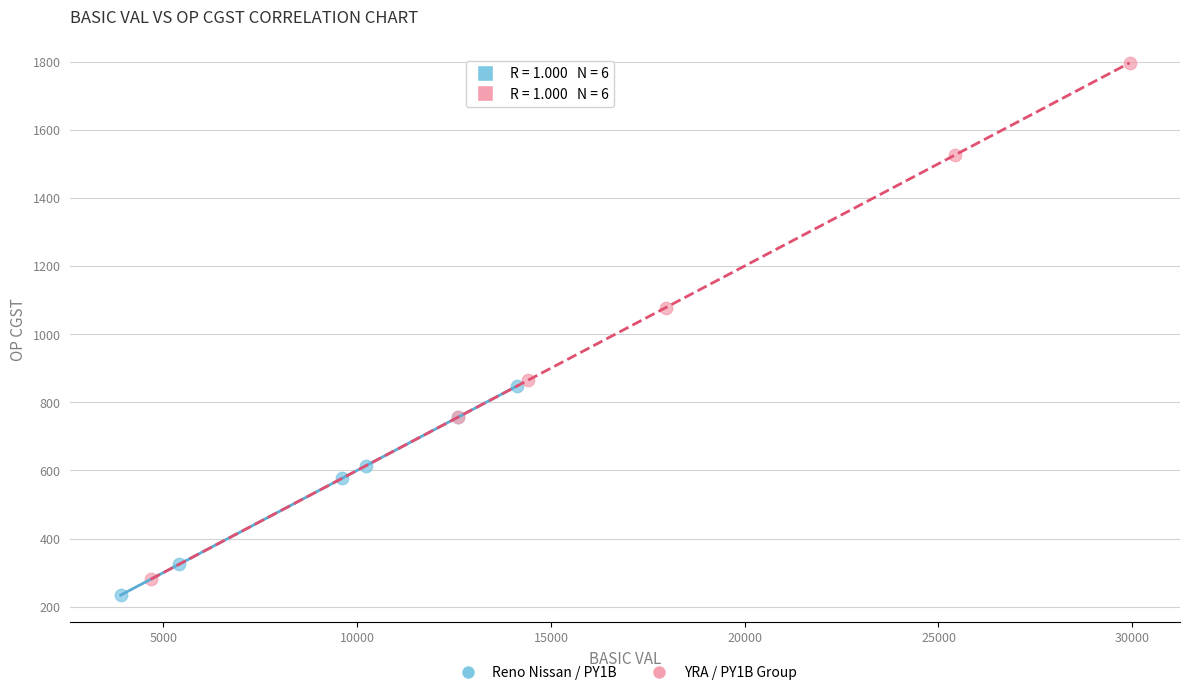

What are all the series names shown in the legend?

Reno Nissan / PY1B, YRA / PY1B Group